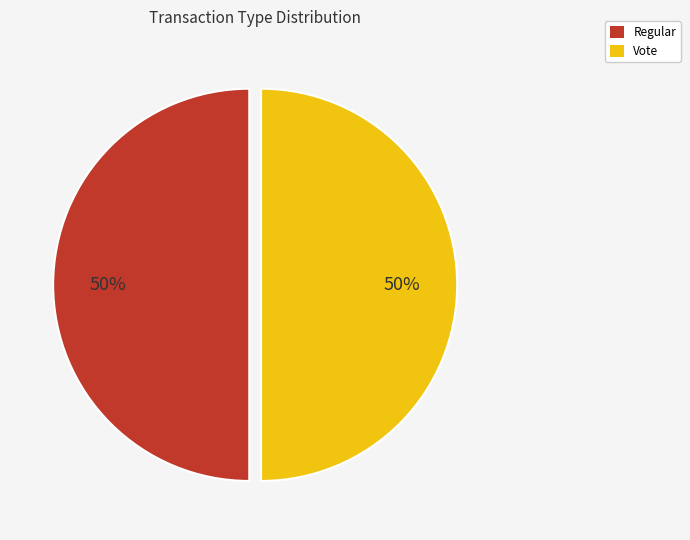

Approximately how many times larger is the value at Vote compared to Regular?

1.0